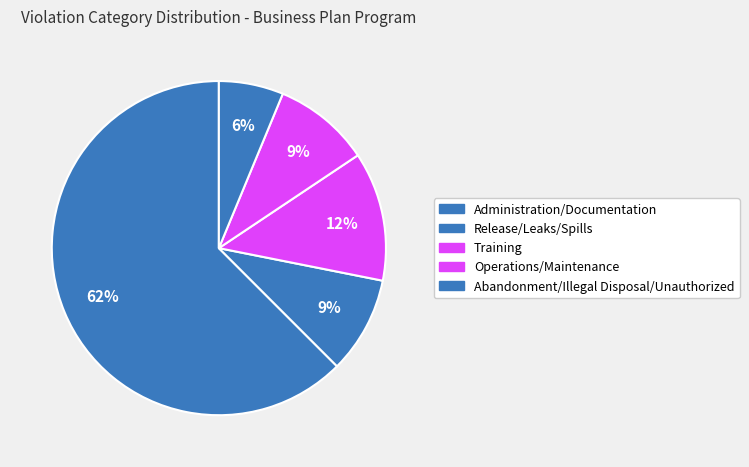

How many segments does this pie chart have?

5